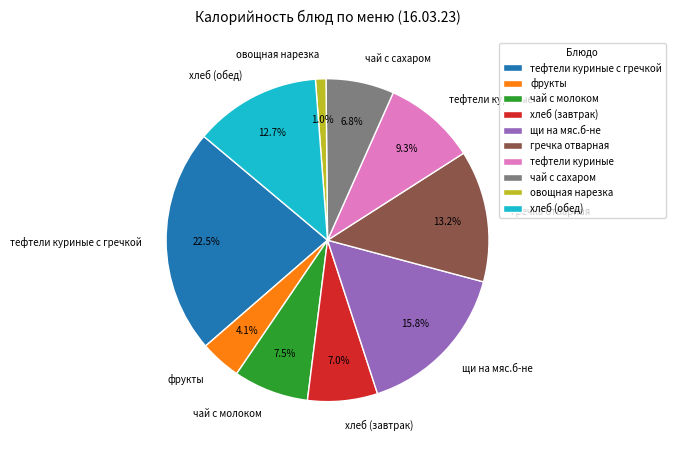

What percentage is the фрукты slice, to the nearest percent?

4%